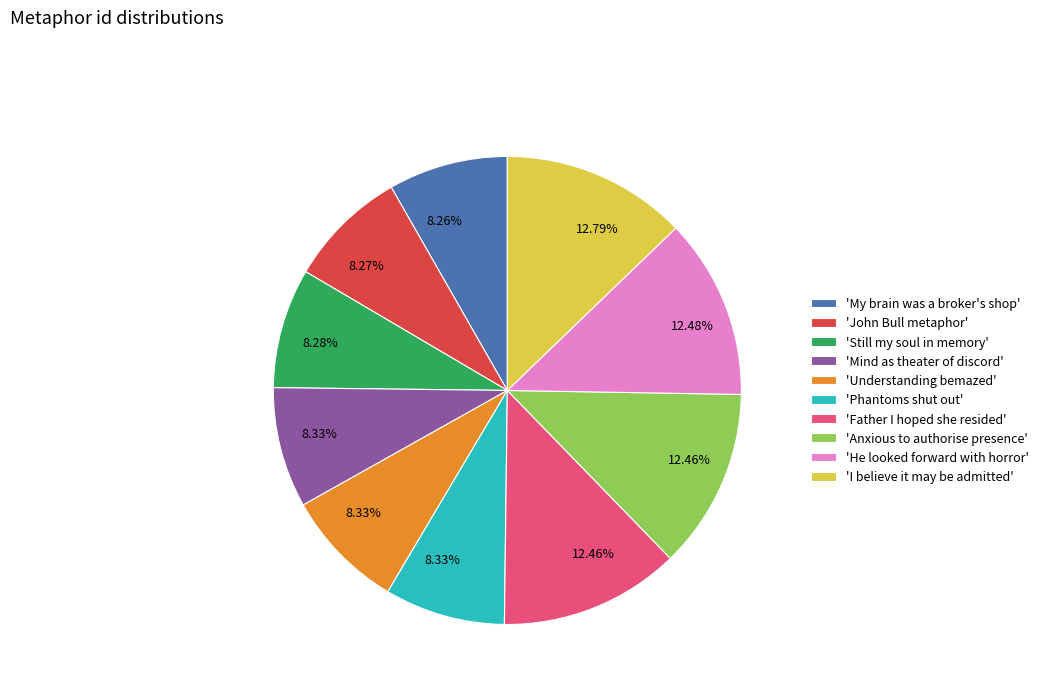

Approximately how many times larger is the value at 'Phantoms shut out' compared to 'My brain was a broker's shop'?

1.0